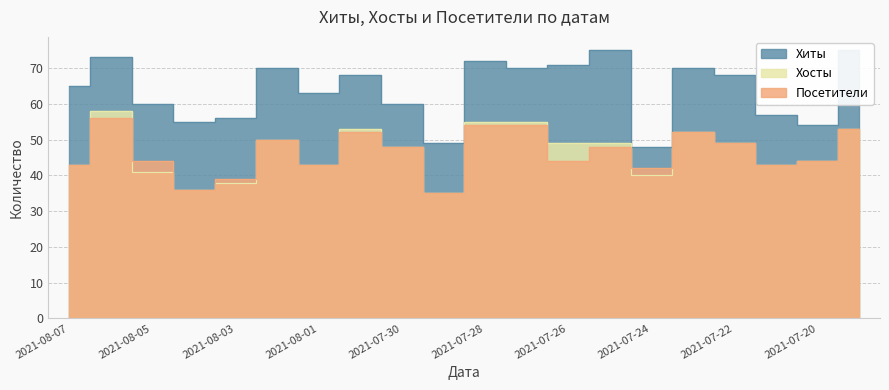

What is the minimum value for Хиты?

48